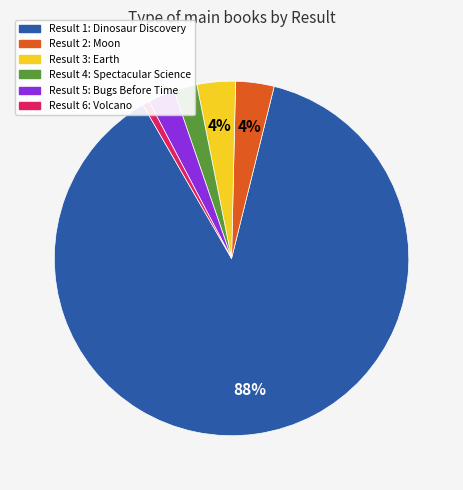

To the nearest percent, what portion does Result 5: Bugs Before Time represent?

2%